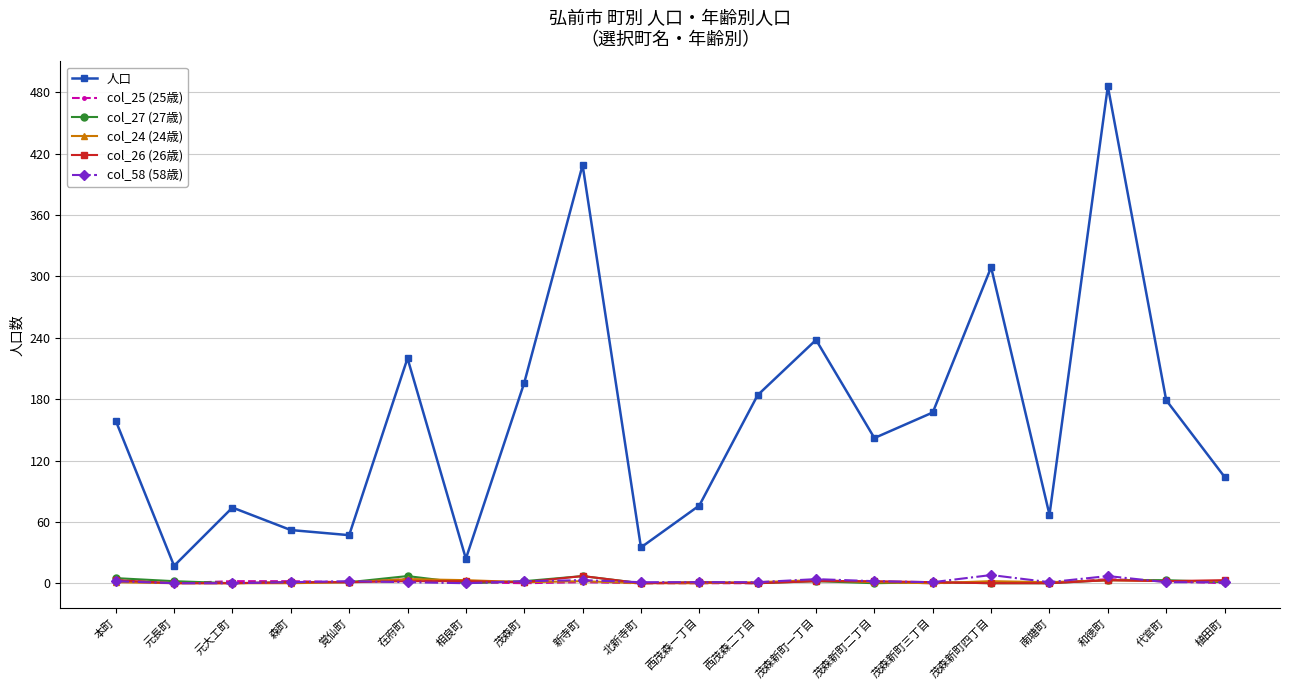

At which category is the sum across all series the highest?

和徳町